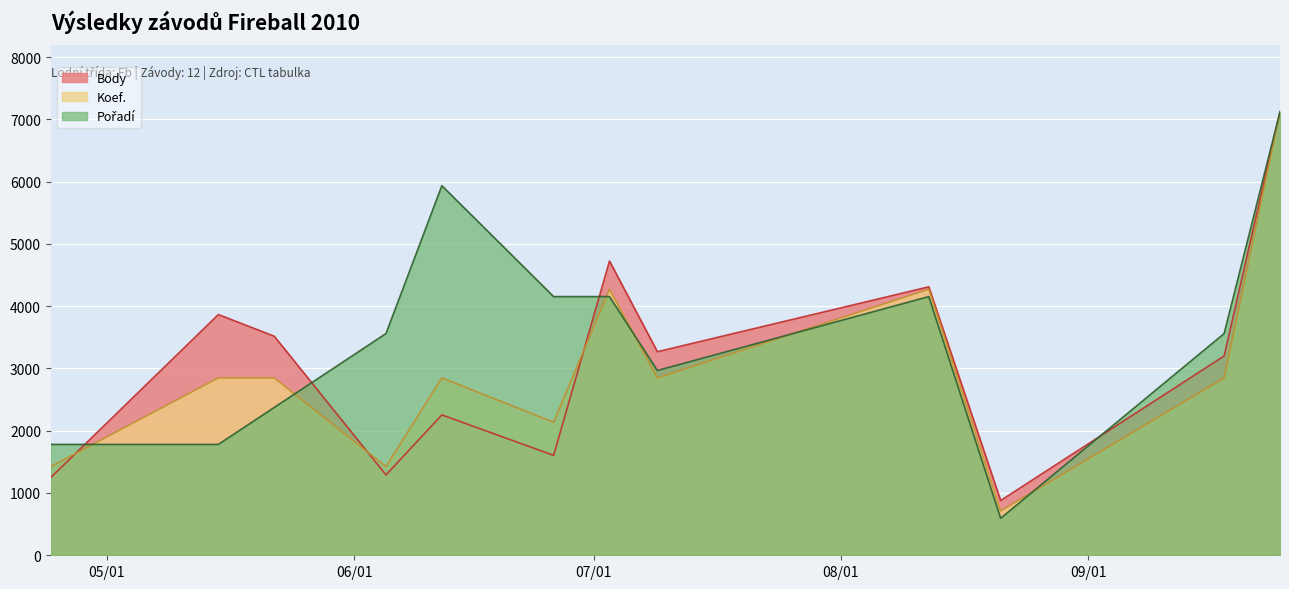

What is the greatest value displayed?

7120.0